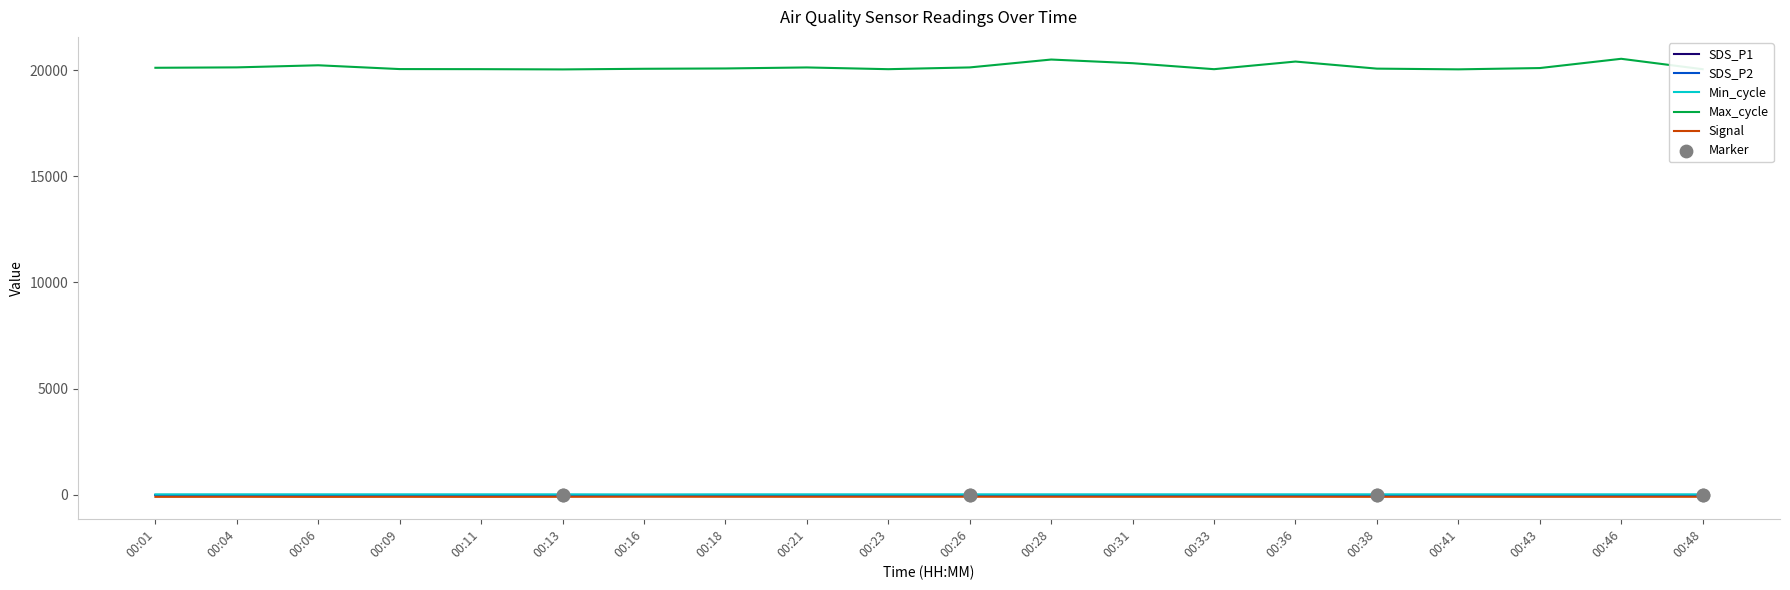

Which series has the largest range (max minus min)?

Max_cycle